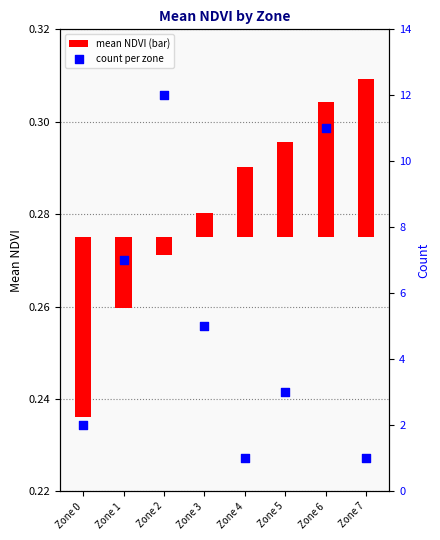

Which series reaches the minimum Y coordinate?

mean NDVI (bar)